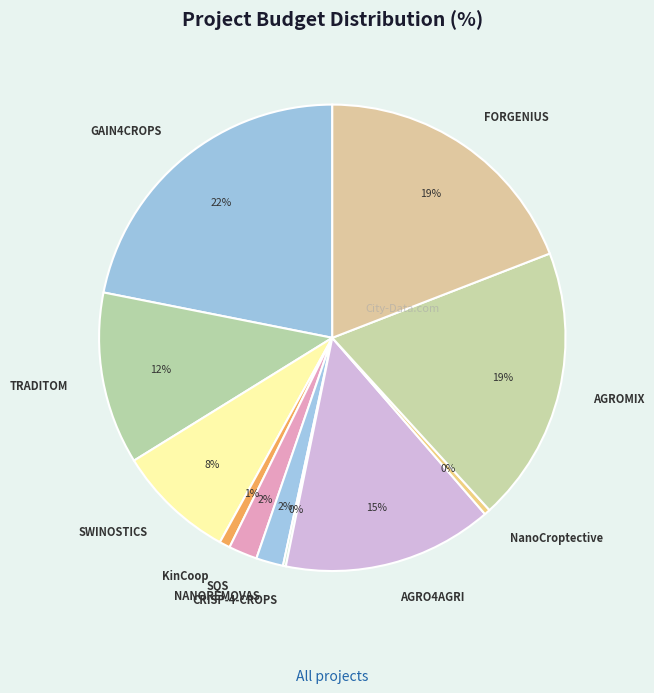

What is the largest slice in the pie chart?

GAIN4CROPS